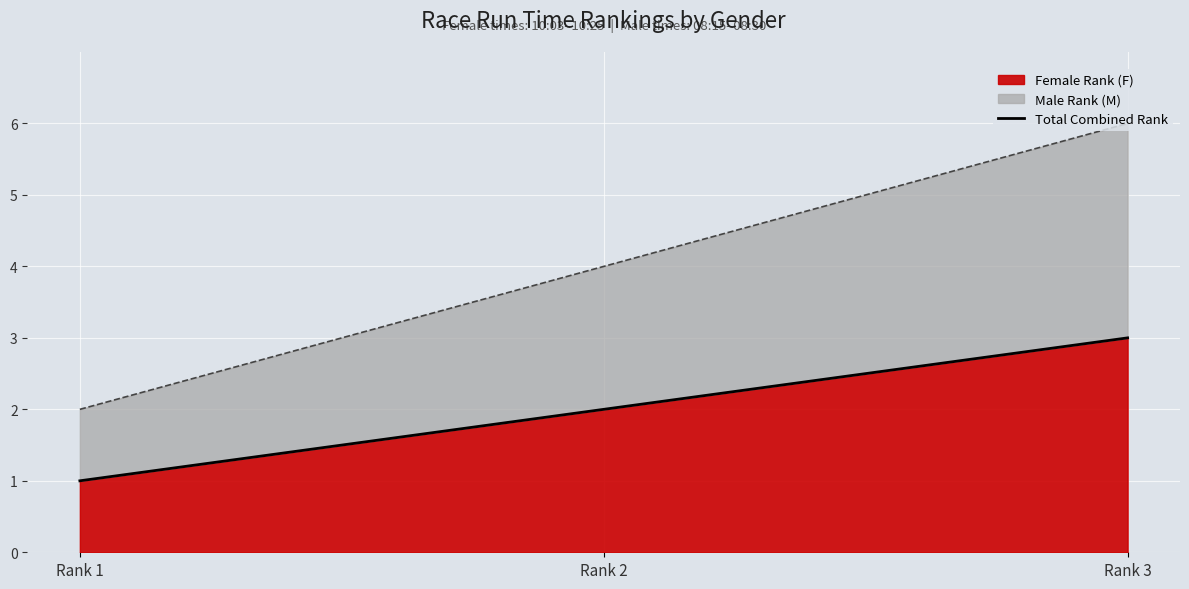

What is the change in value from Rank 1 to Rank 3?

+2